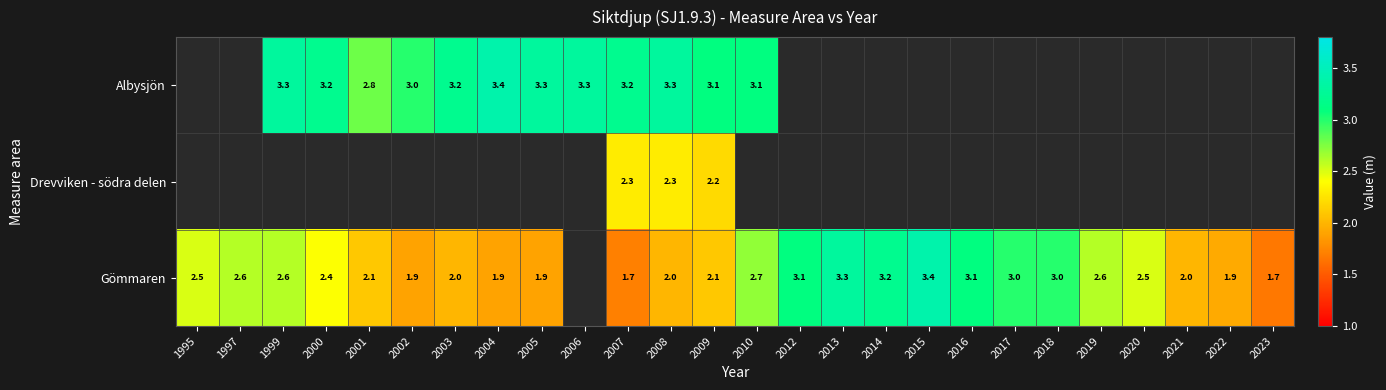

How many series are shown in this chart?

3